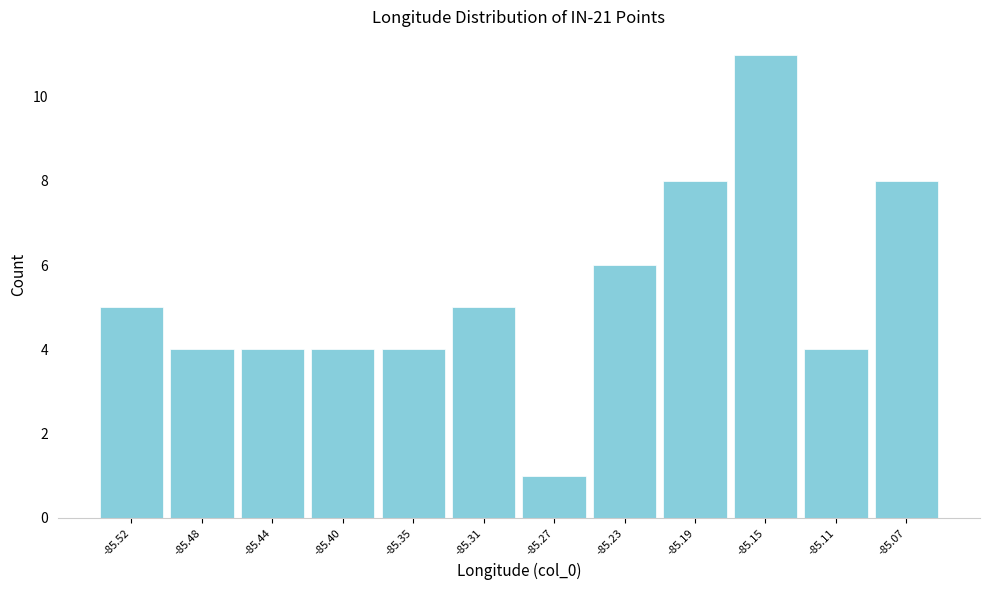

How tall is the bar that spans -85.295 to -85.250 on the x-axis? Neither the bar edges nor the heights are printed on the chart, so give them approximately, as read against the axes.

1